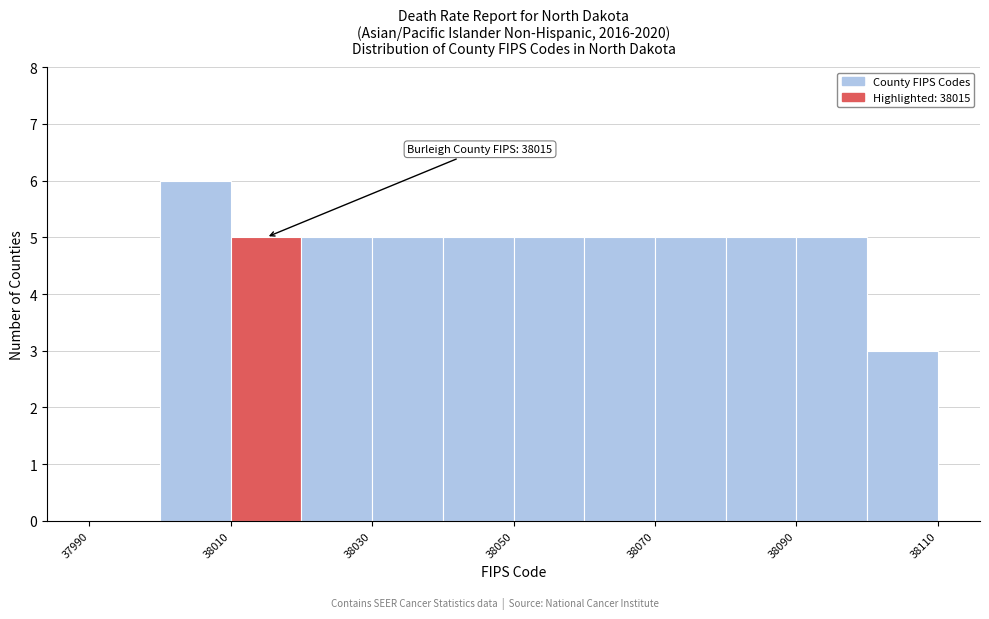

Which range on the x-axis has the tallest bar?

38000 to 38010